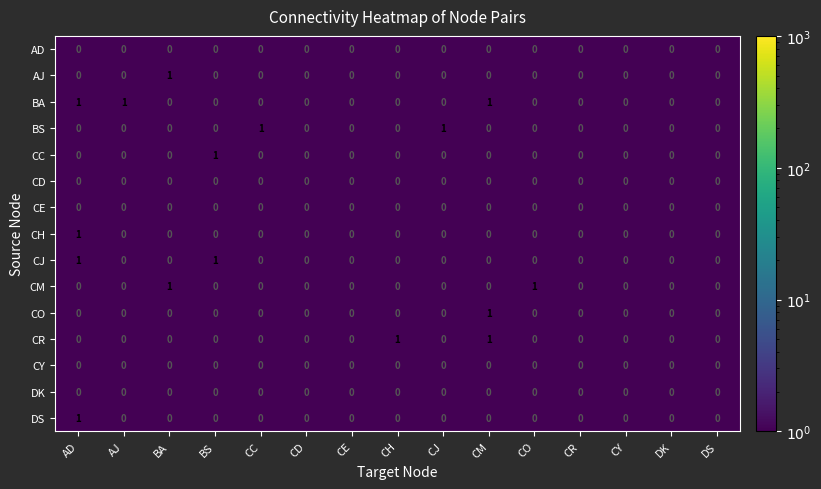

Is the value of CH at CO greater than the value of CJ at DS?

No